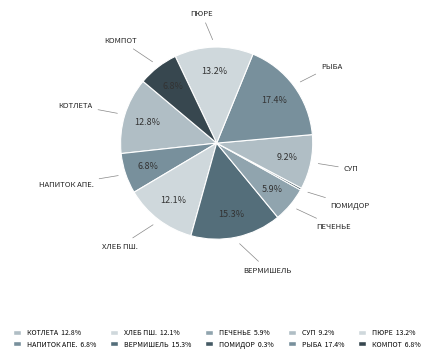

How many slices are in this pie chart?

10